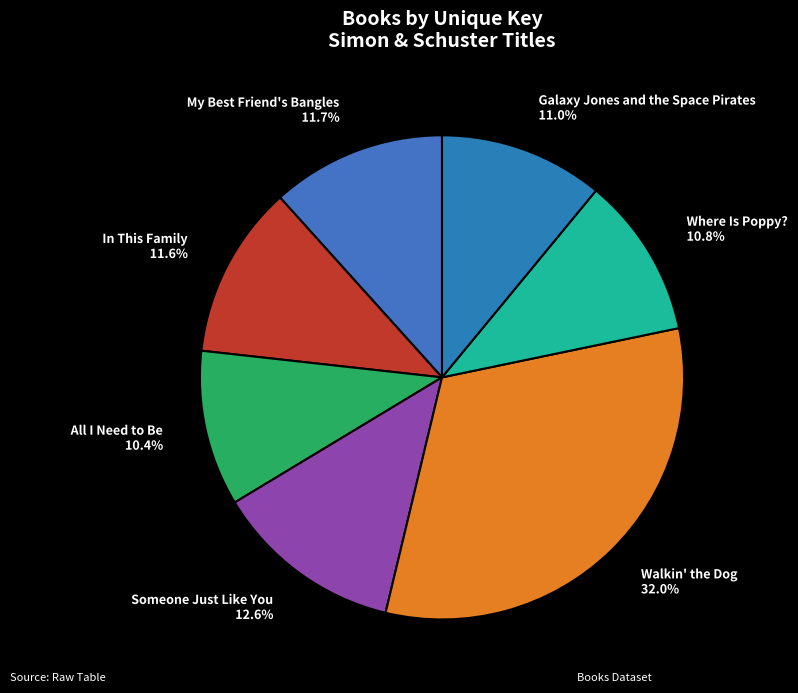

How many segments does this pie chart have?

7